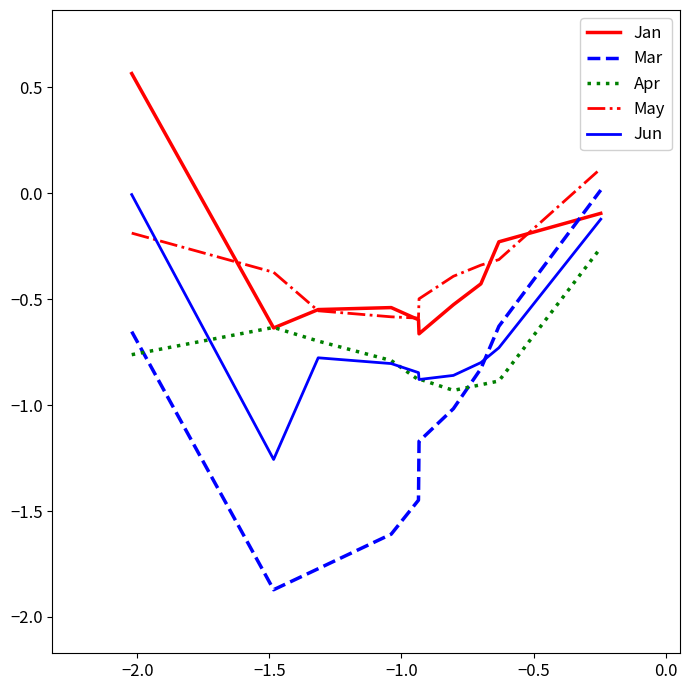

Which series has the largest range (max minus min)?

Mar